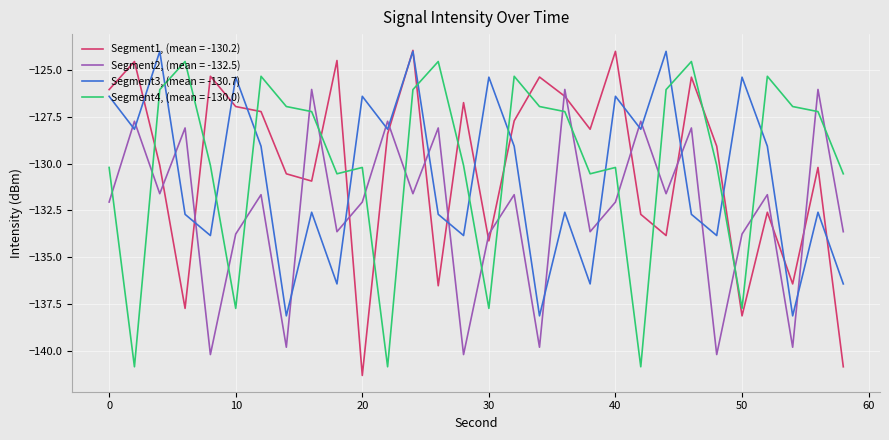

List the series in order of their peak value, lowest first.

Segment2, (mean = -132.5), Segment4, (mean = -130.0), Segment3, (mean = -130.7), Segment1, (mean = -130.2)